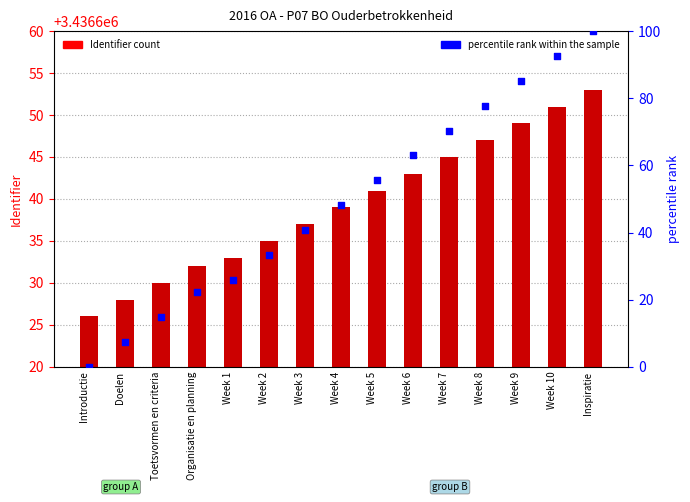

Which series has the widest spread of Y values?

percentile rank within the sample